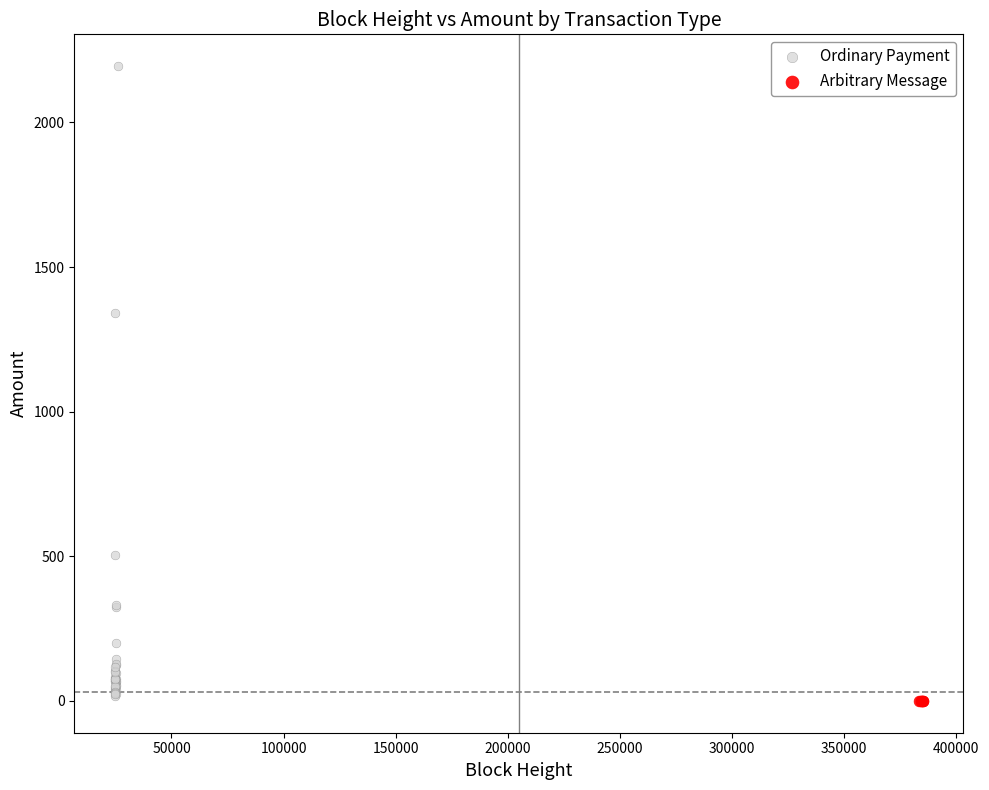

Which series contains the highest Y value?

Ordinary Payment